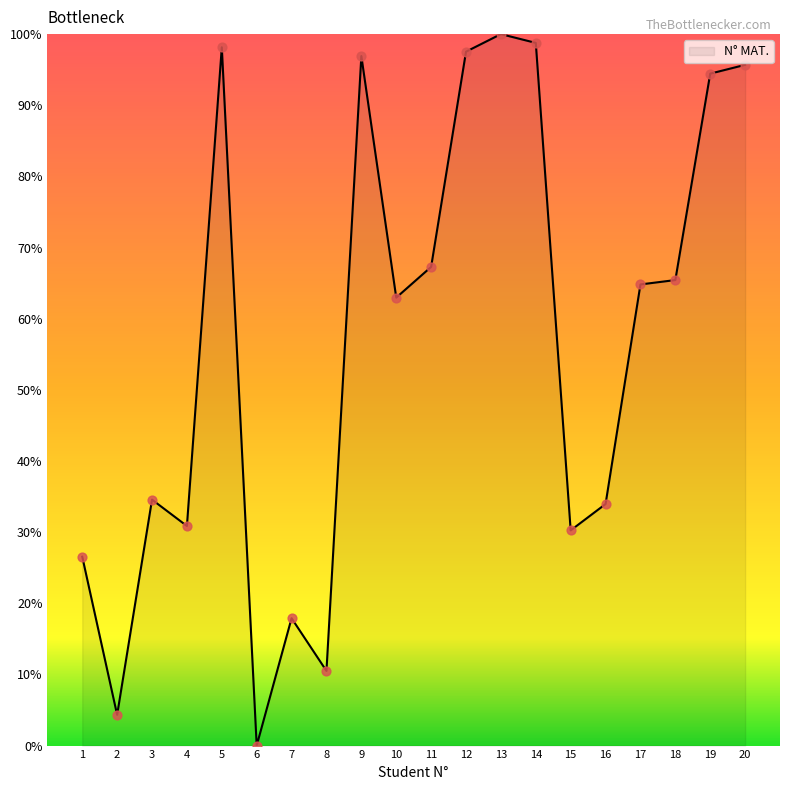

Between 16 and 2, which is larger?

16